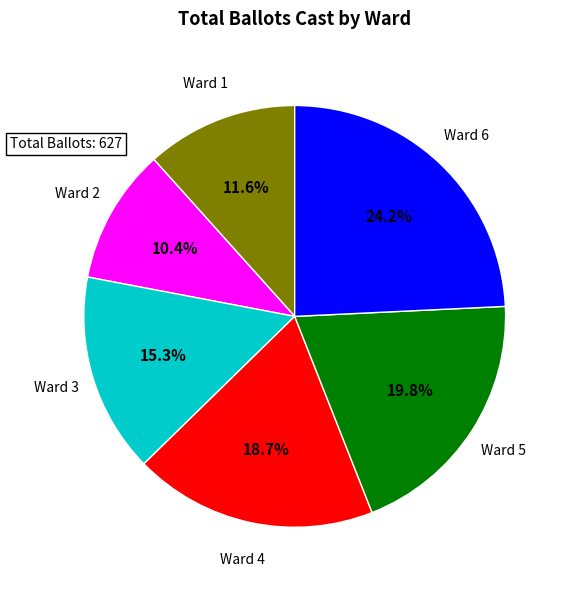

Does any single category account for the majority?

No